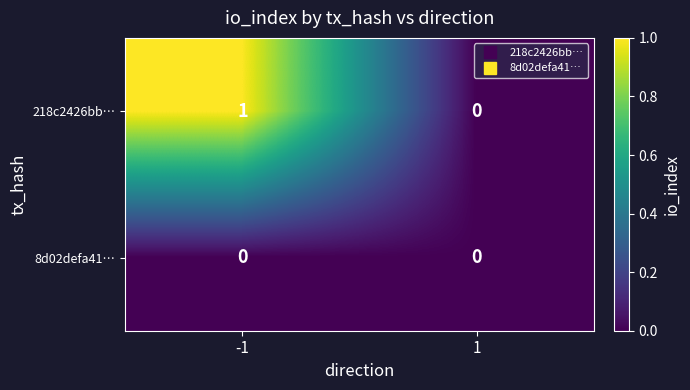

Which series has the largest range (max minus min)?

218c2426bb…